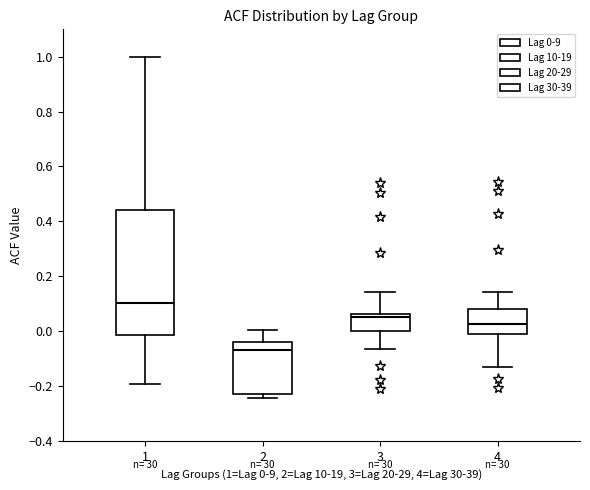

Reading left to right, transcribe this box plot: for each box, give where its median line is, the range the box spans, and where its two whiskers end, as read against the y-axis. The values are not printed on the chart, so give them approximately, as read against the axis.

1: median 0.10, box -0.02 to 0.44, whiskers -0.20 to 1.00
2: median -0.06, box -0.22 to -0.04, whiskers -0.24 to 0.00
3: median 0.06 (just below the box's upper edge), box 0.00 to 0.06, whiskers -0.06 to 0.14
4: median 0.02, box -0.02 to 0.08, whiskers -0.14 to 0.14